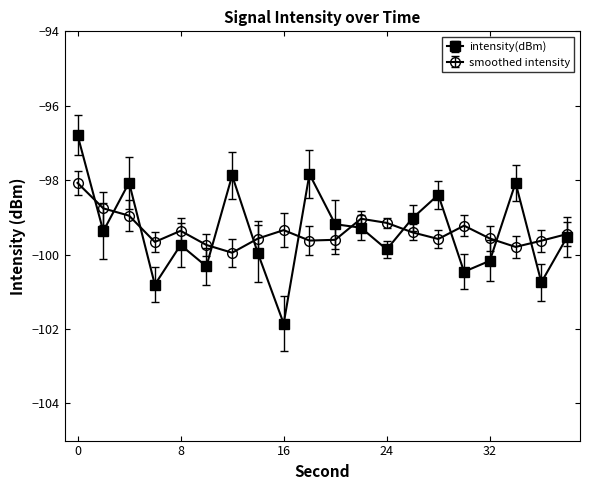

List the series in order of their peak value, lowest first.

smoothed intensity, intensity(dBm)